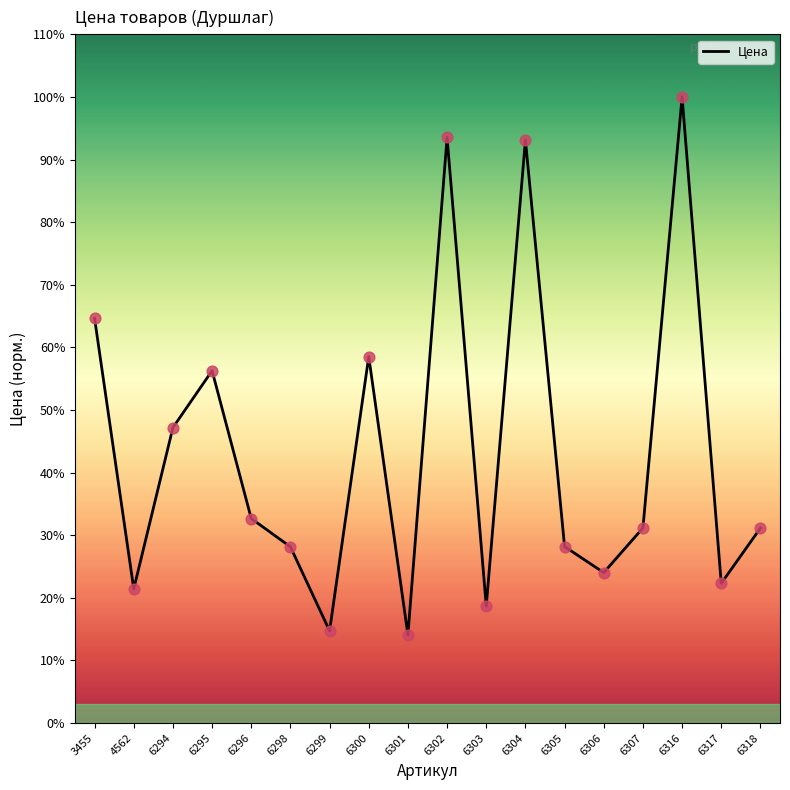

What is the change in value from 6299 to 6307?

+1749